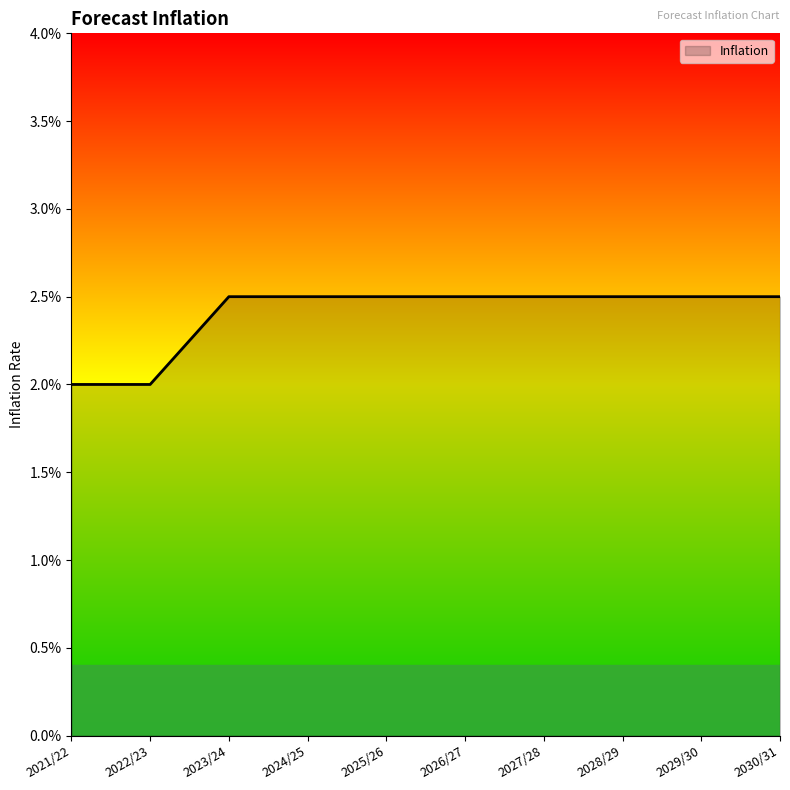

Rank the categories by value from lowest to highest.

2021/22, 2022/23, 2023/24, 2024/25, 2025/26, 2026/27, 2027/28, 2028/29, 2029/30, 2030/31